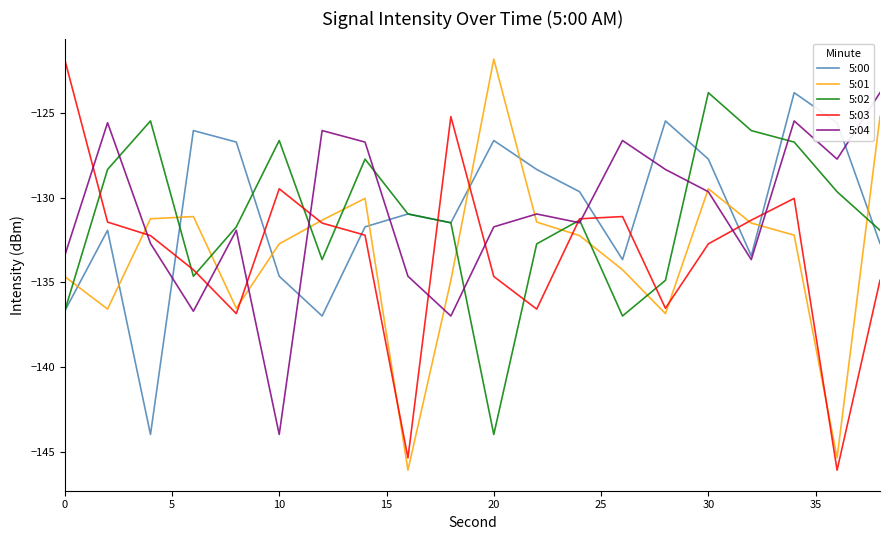

What is the minimum value shown in the chart?

-146.1